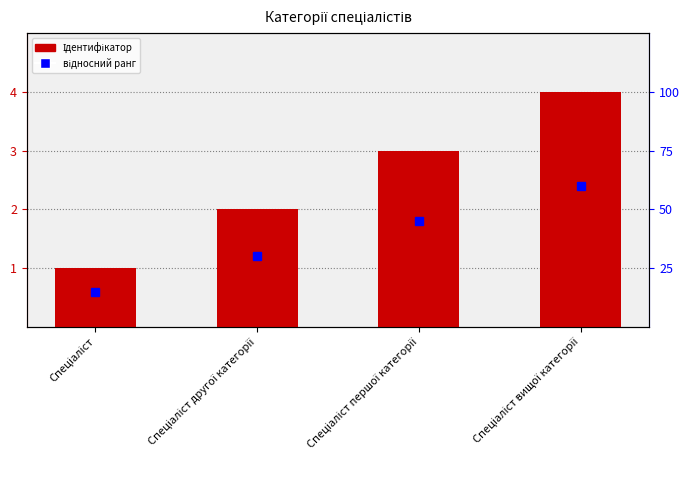

What is the difference between the maximum and minimum values?

3